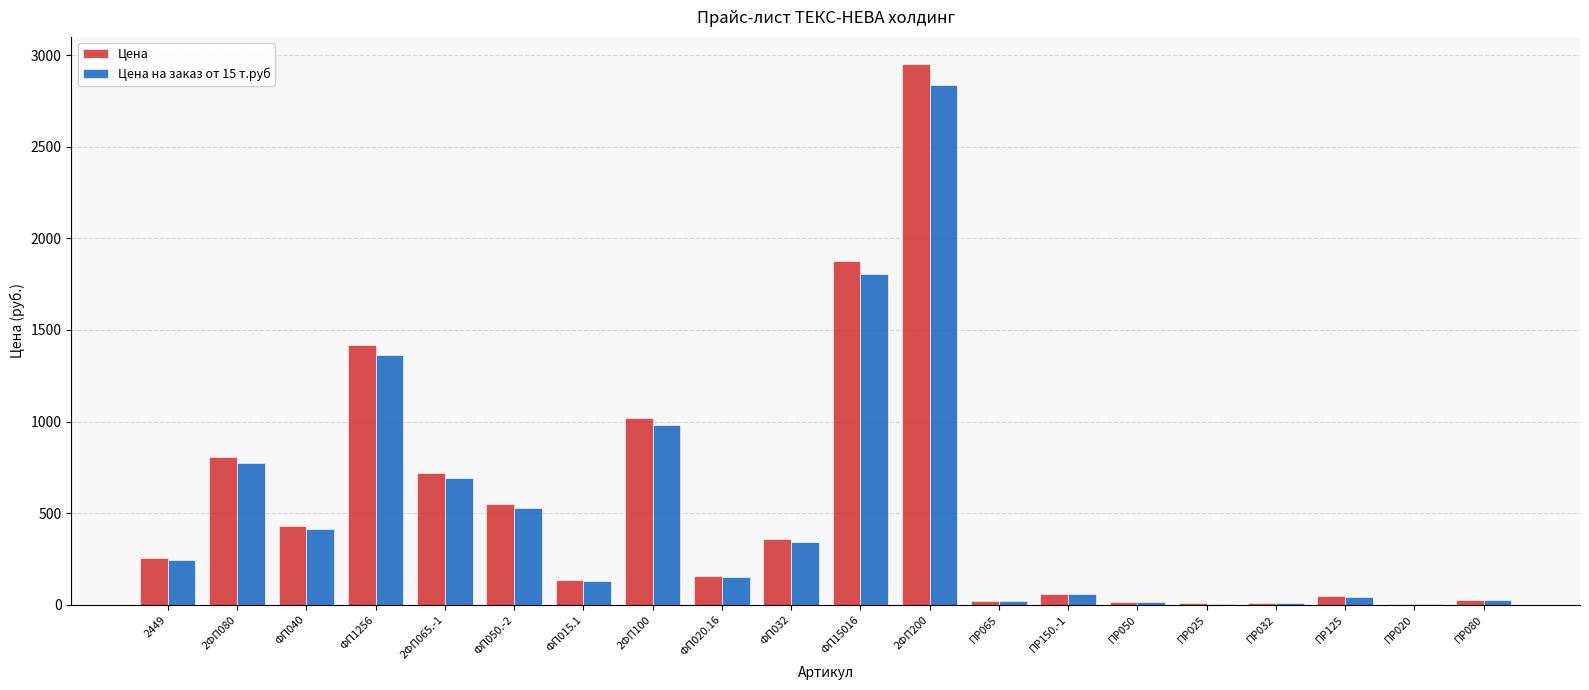

Is the value of Цена на заказ от 15 т.руб at ПР032 greater than the value of Цена at ФП032?

No